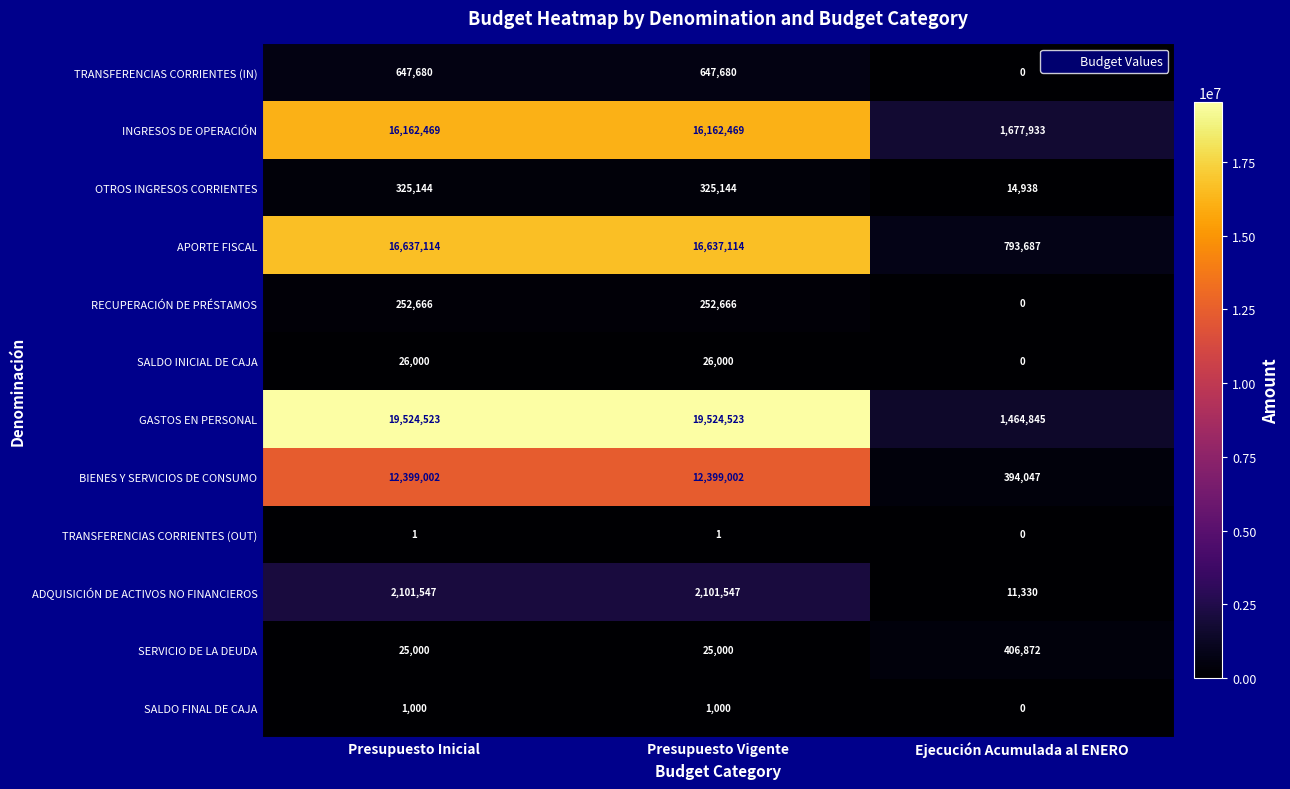

Which category has the lowest value across all series?

Ejecución Acumulada al ENERO